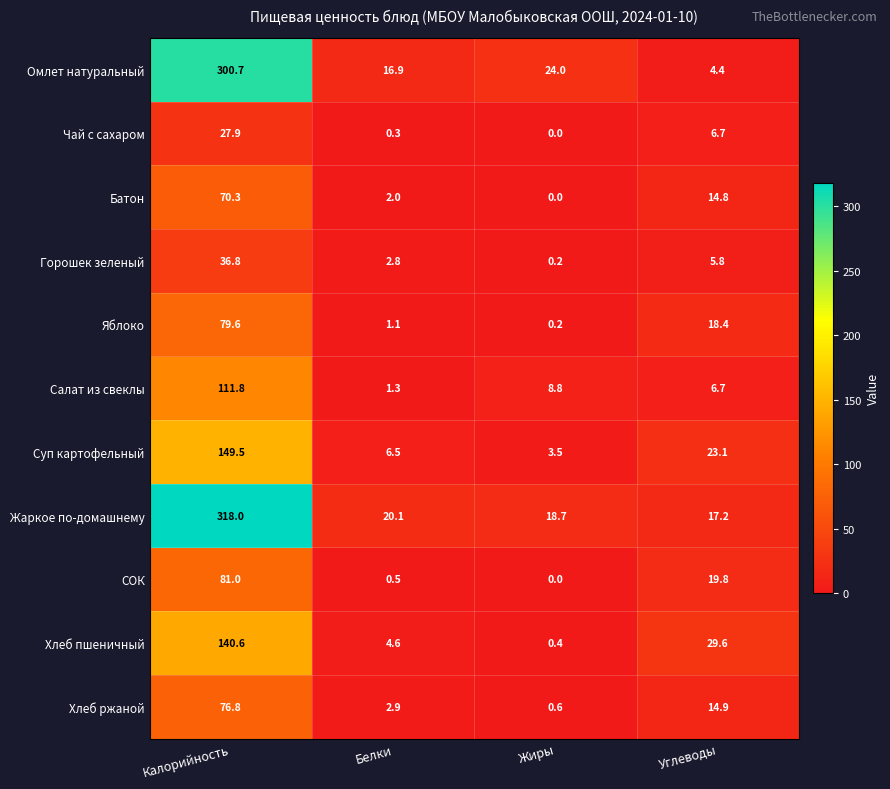

What is the difference between the Салат из свеклы values at Белки and Калорийность?

110.5